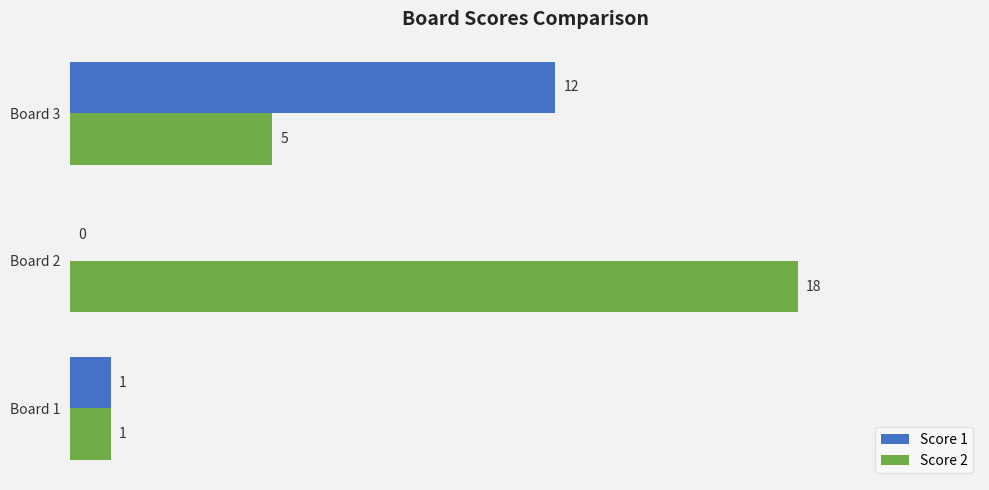

Count the number of data series in this chart.

2